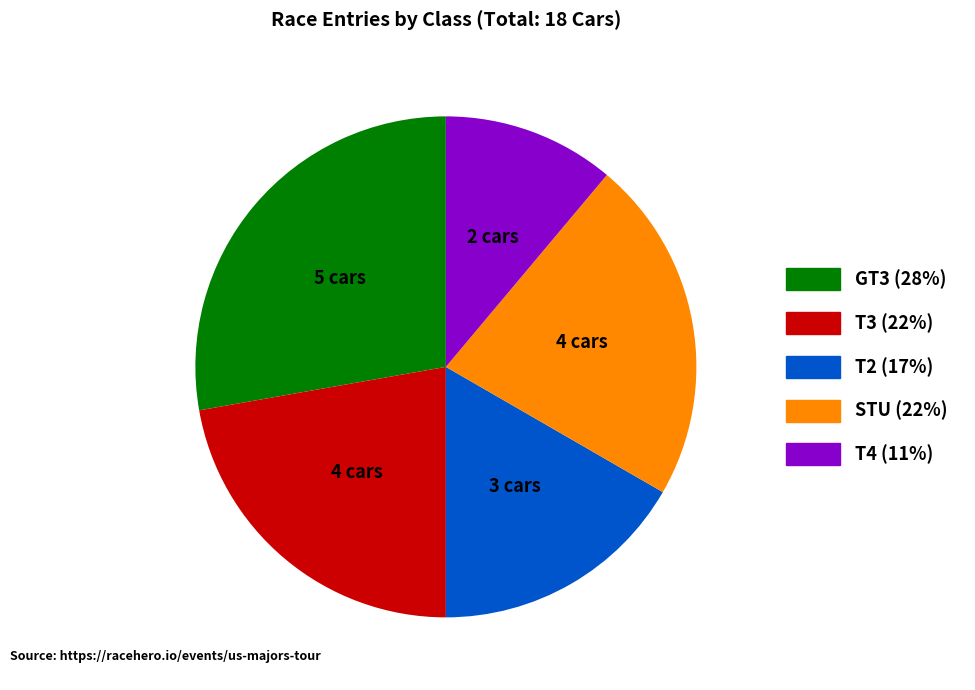

Is T4 the majority of the pie?

No